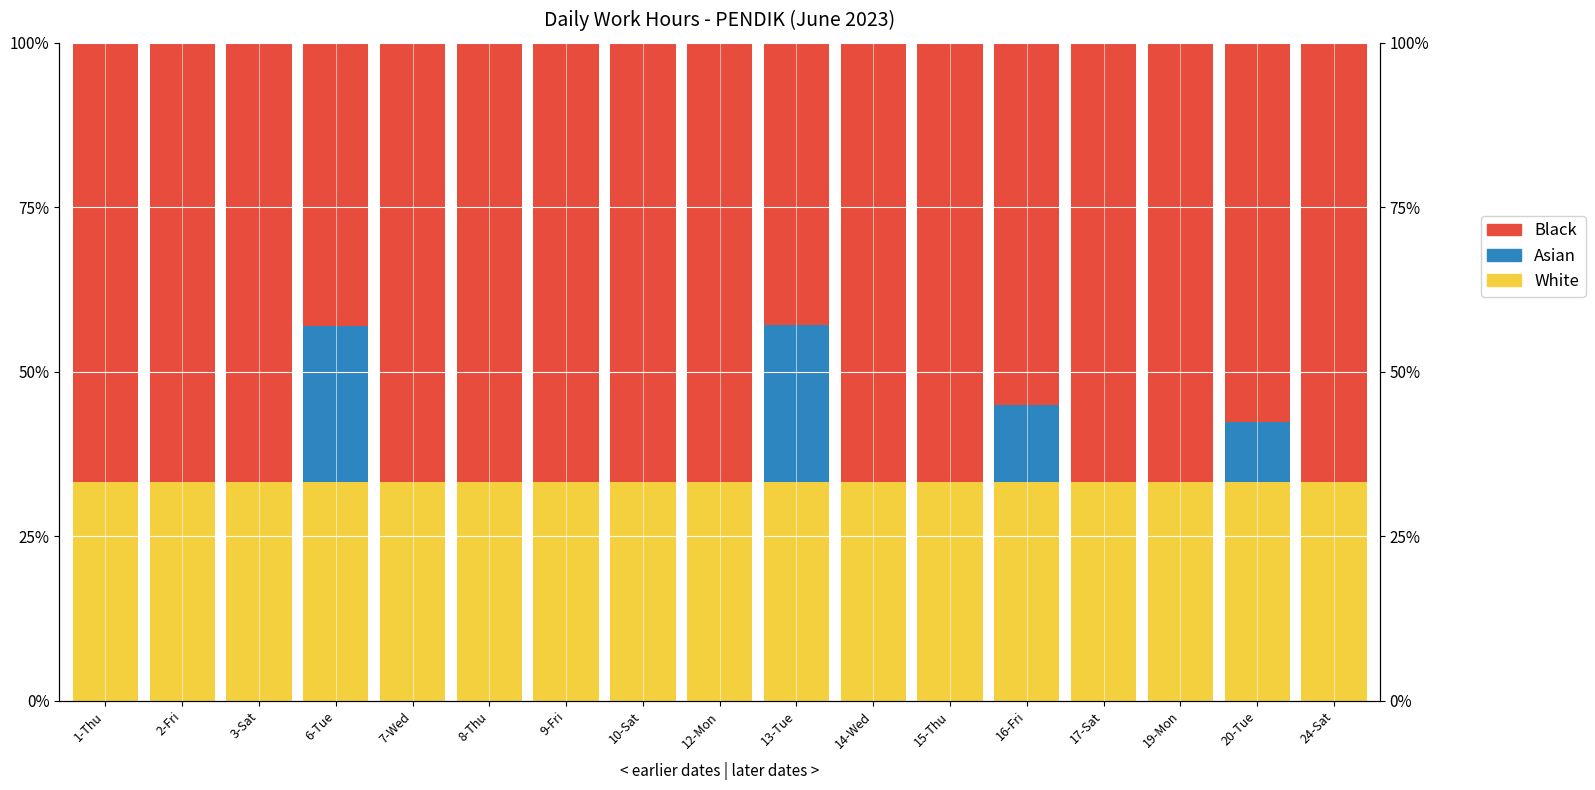

Is the value of Black at 6-Tue greater than the value of Asian at 6-Tue?

Yes